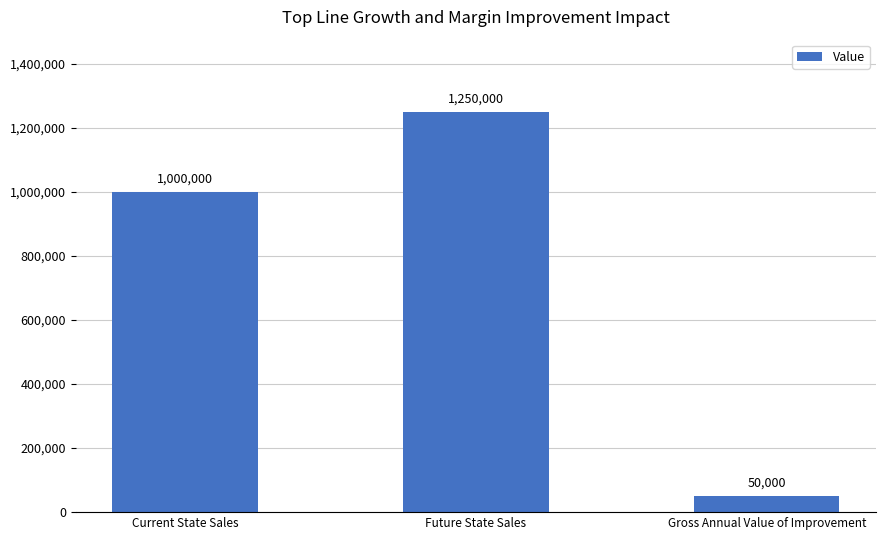

What is the minimum value shown in the chart?

50000